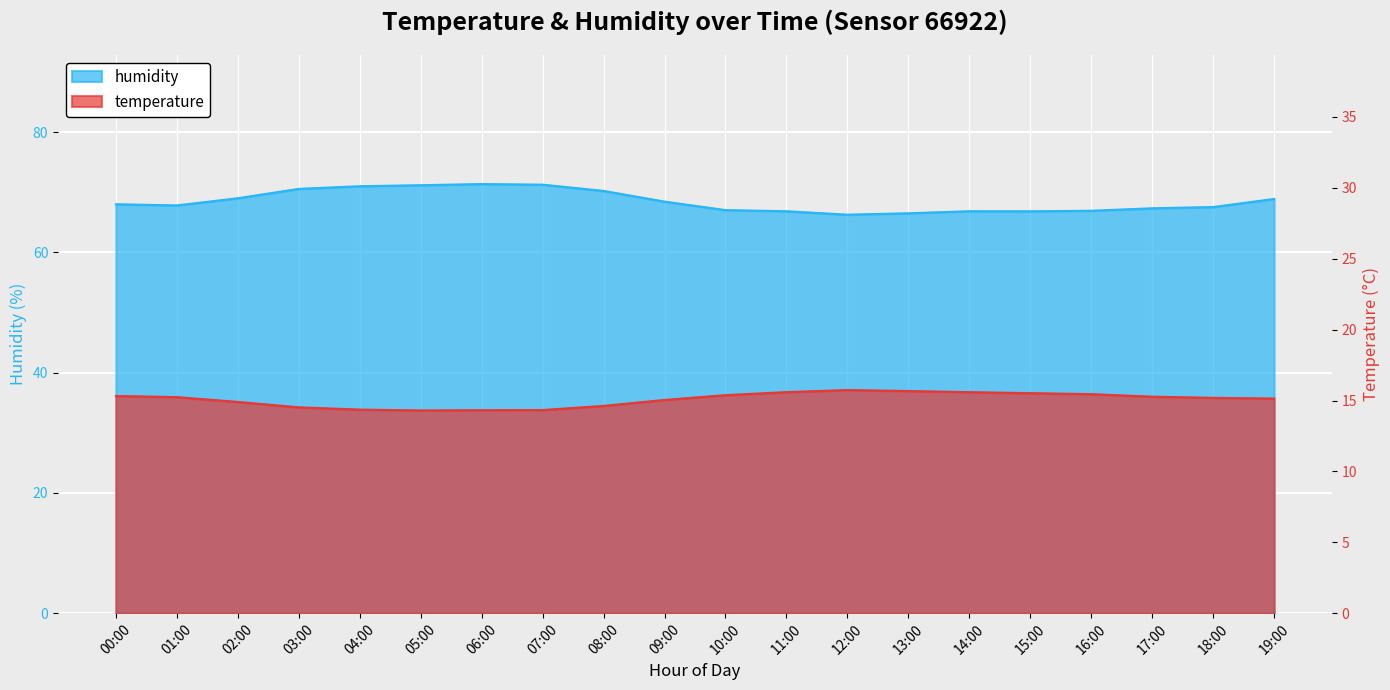

Reading left to right, transcribe all the data shown in this chart.

temperature: 00:00=15.3	01:00=15.2	02:00=14.9	03:00=14.5	04:00=14.4	05:00=14.3	06:00=14.3	07:00=14.3	08:00=14.6	09:00=15.0	10:00=15.4	11:00=15.6	12:00=15.7	13:00=15.7	14:00=15.6	15:00=15.5	16:00=15.4	17:00=15.3	18:00=15.2	19:00=15.1
humidity: 00:00=68.0	01:00=67.8	02:00=69.0	03:00=70.6	04:00=71.0	05:00=71.2	06:00=71.4	07:00=71.3	08:00=70.2	09:00=68.5	10:00=67.0	11:00=66.9	12:00=66.3	13:00=66.5	14:00=66.9	15:00=66.8	16:00=66.9	17:00=67.3	18:00=67.6	19:00=68.9